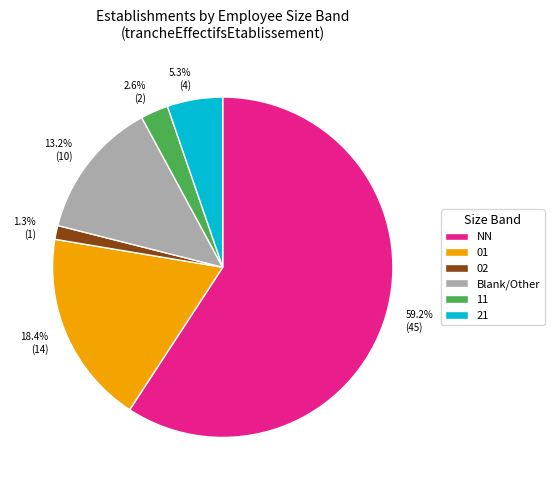

What is the largest slice in the pie chart?

NN